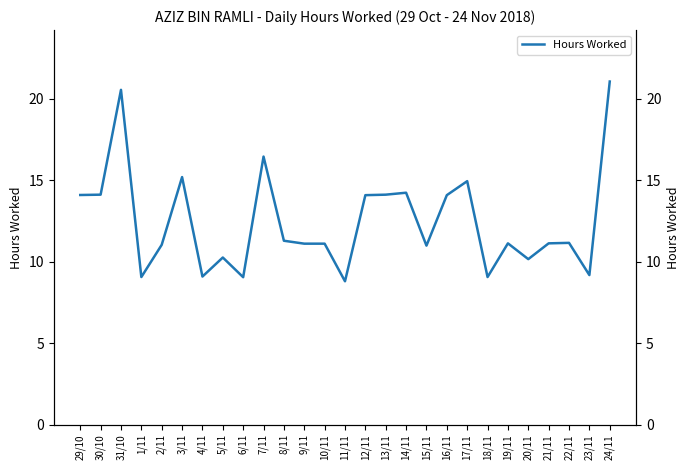

List the labels in order of value, smallest first.

11/11, 6/11, 1/11, 18/11, 4/11, 23/11, 20/11, 5/11, 15/11, 2/11, 9/11, 10/11, 19/11, 21/11, 22/11, 8/11, 12/11, 16/11, 29/10, 30/10, 13/11, 14/11, 17/11, 3/11, 7/11, 31/10, 24/11